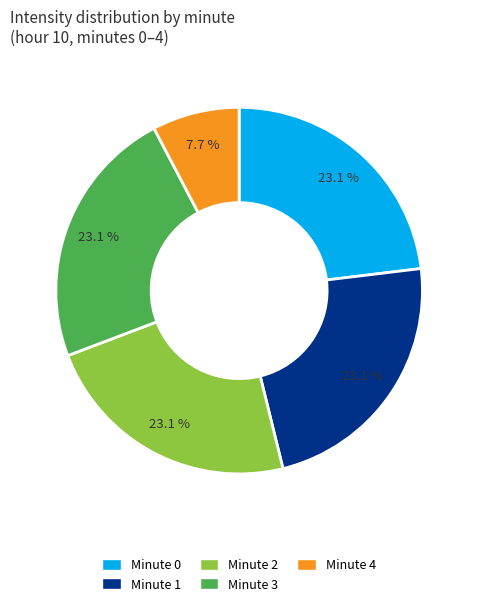

What is the ratio of the value at Minute 2 to the value at Minute 3?

1.0